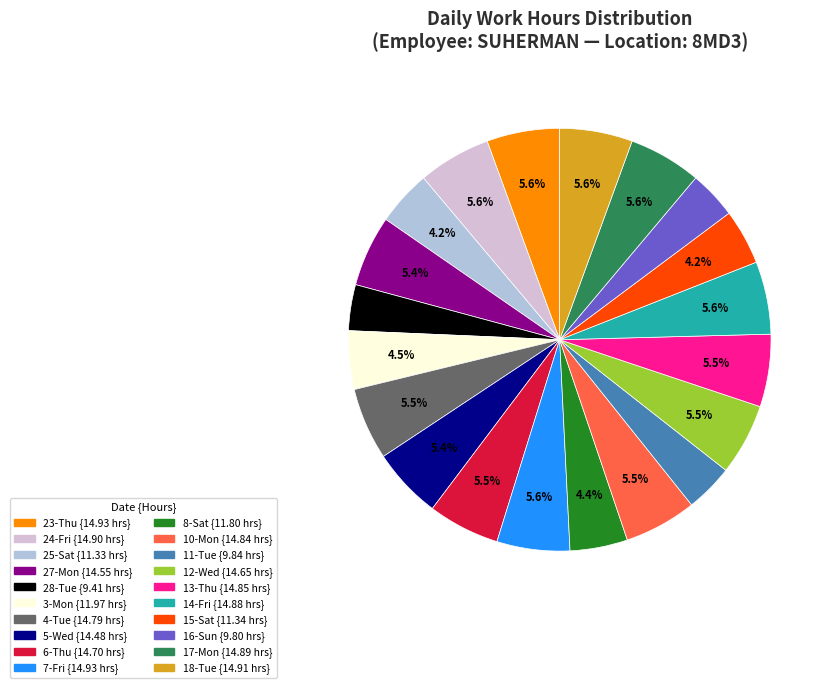

What is the ratio of the value at 25-Sat to the value at 12-Wed?

0.8